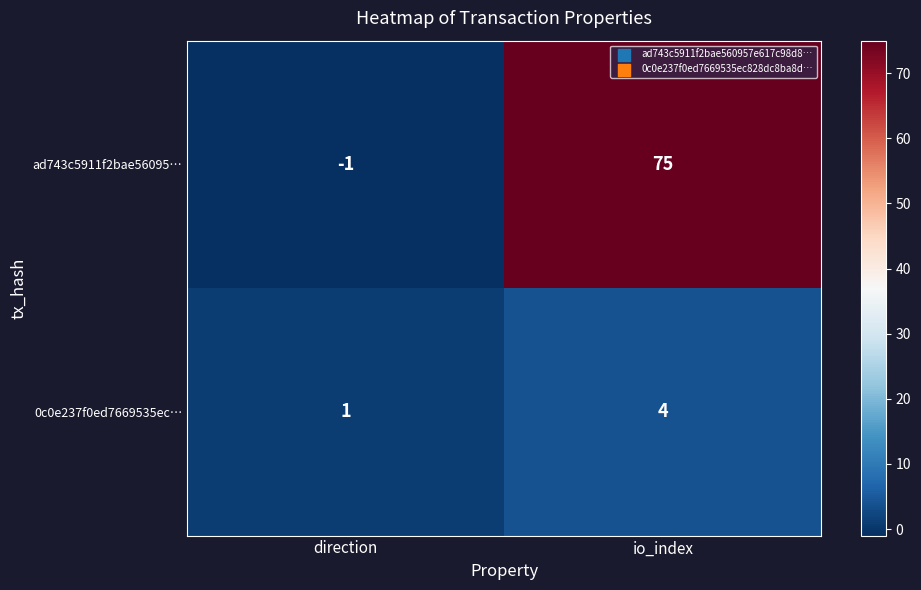

What is the maximum value for 0c0e237f0ed7669535ec…?

4